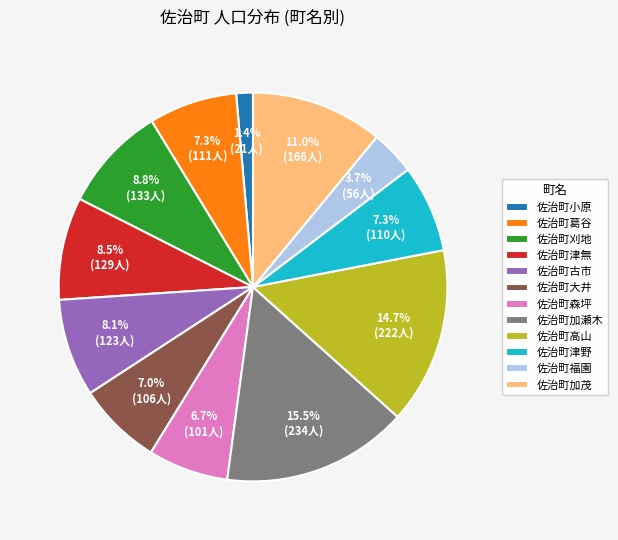

The 佐治町森坪 slice represents 1% of the pie. True or false?

False